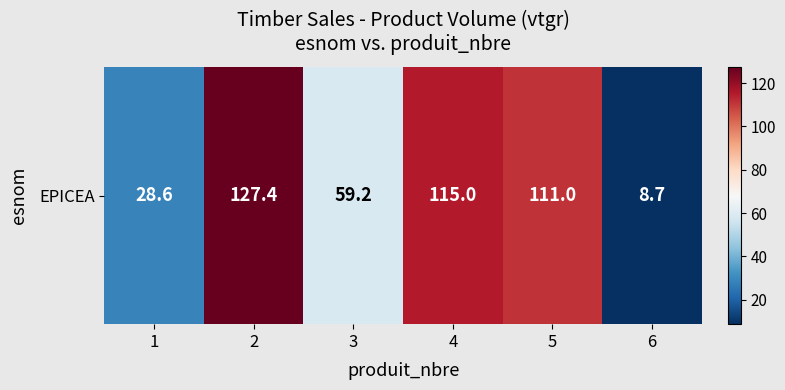

Count the number of data series in this chart.

1